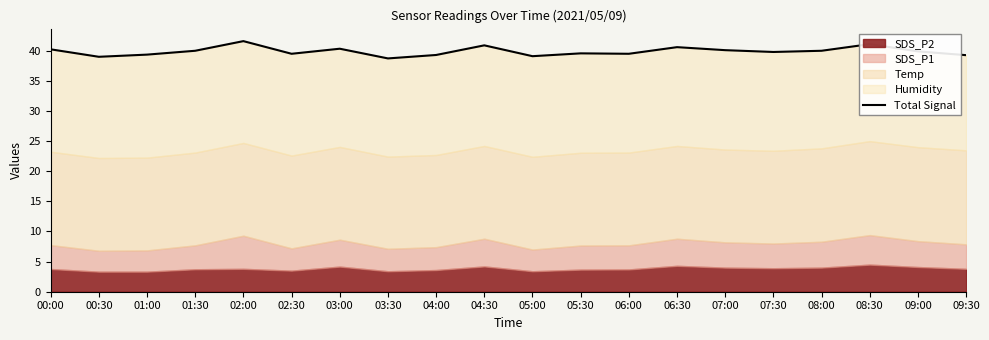

At which label does the data first exceed 39?

00:00